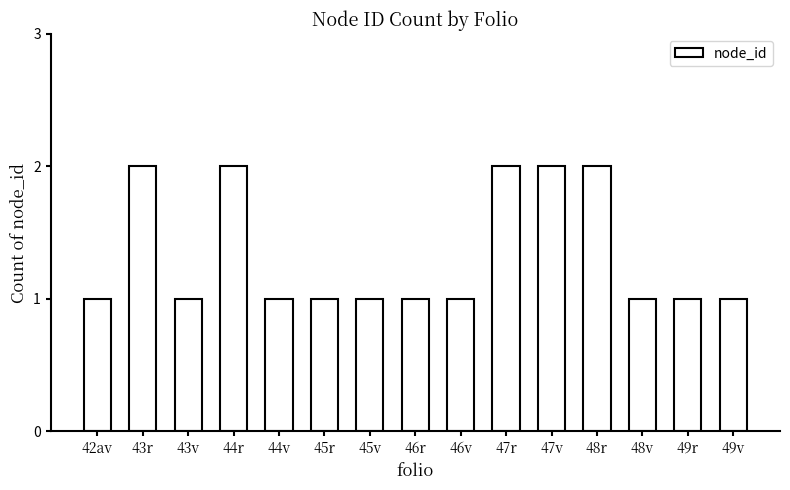

Reading left to right, transcribe all the data shown in this chart.

42av=1	43r=2	43v=1	44r=2	44v=1	45r=1	45v=1	46r=1	46v=1	47r=2	47v=2	48r=2	48v=1	49r=1	49v=1